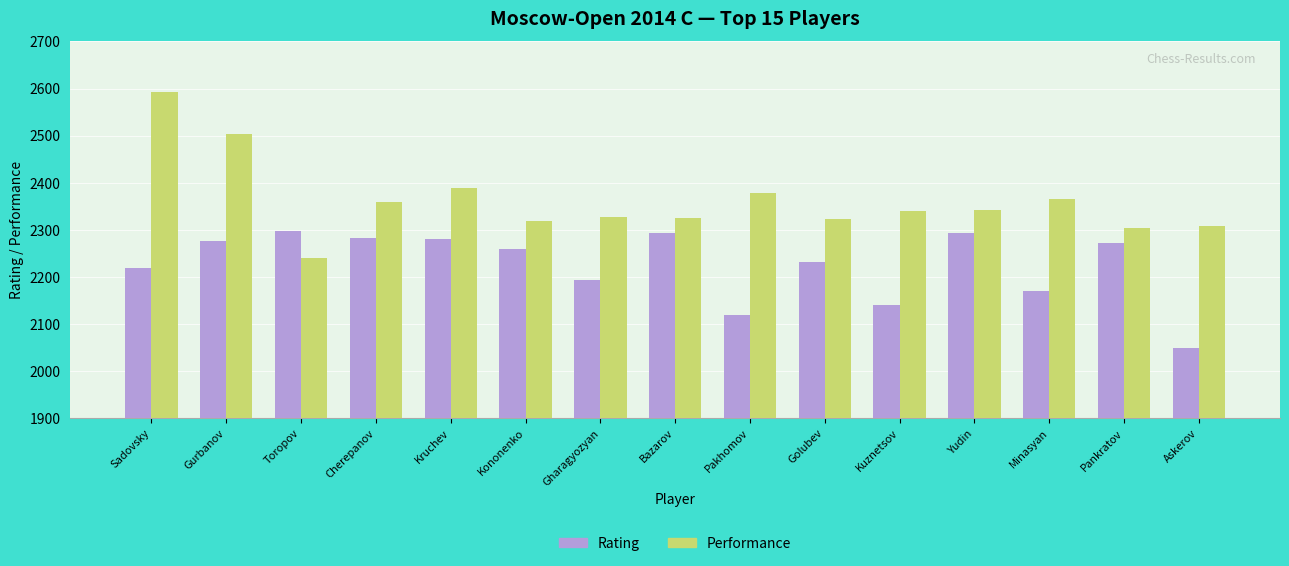

How many distinct data groups are displayed?

2